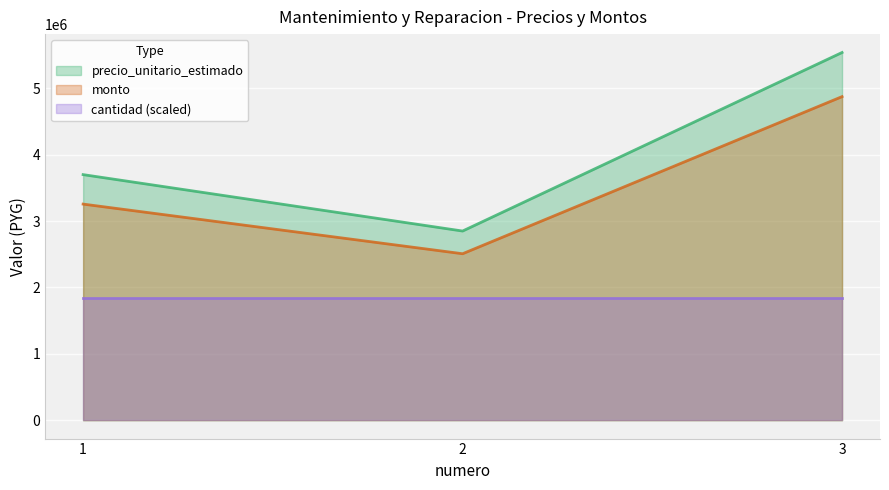

Is it true that precio_unitario_estimado equals 2359655 at 3?

False